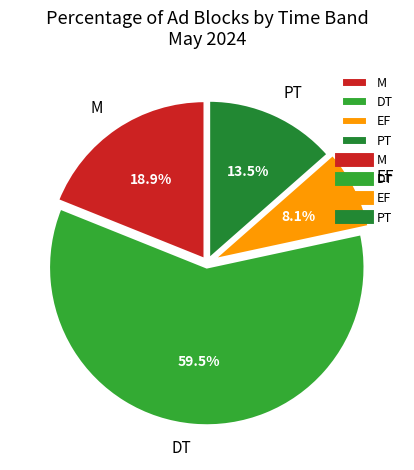

How many segments does this pie chart have?

4